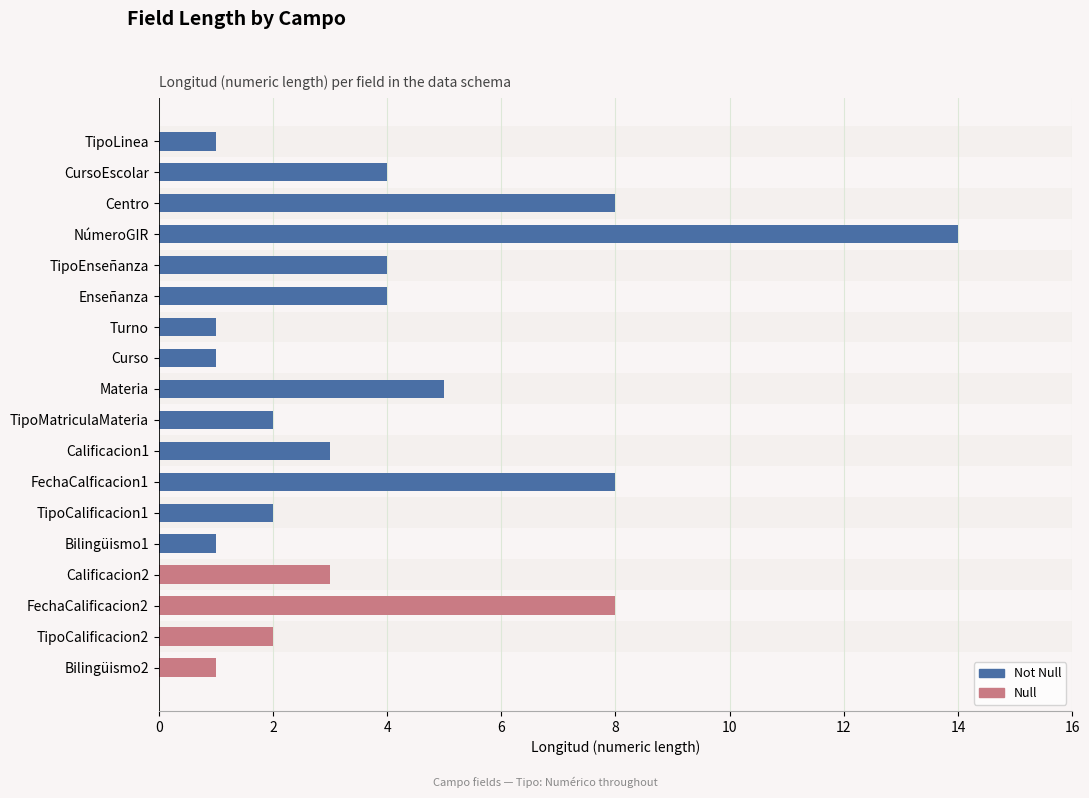

What is the change in value from Curso to FechaCalificacion2?

+7